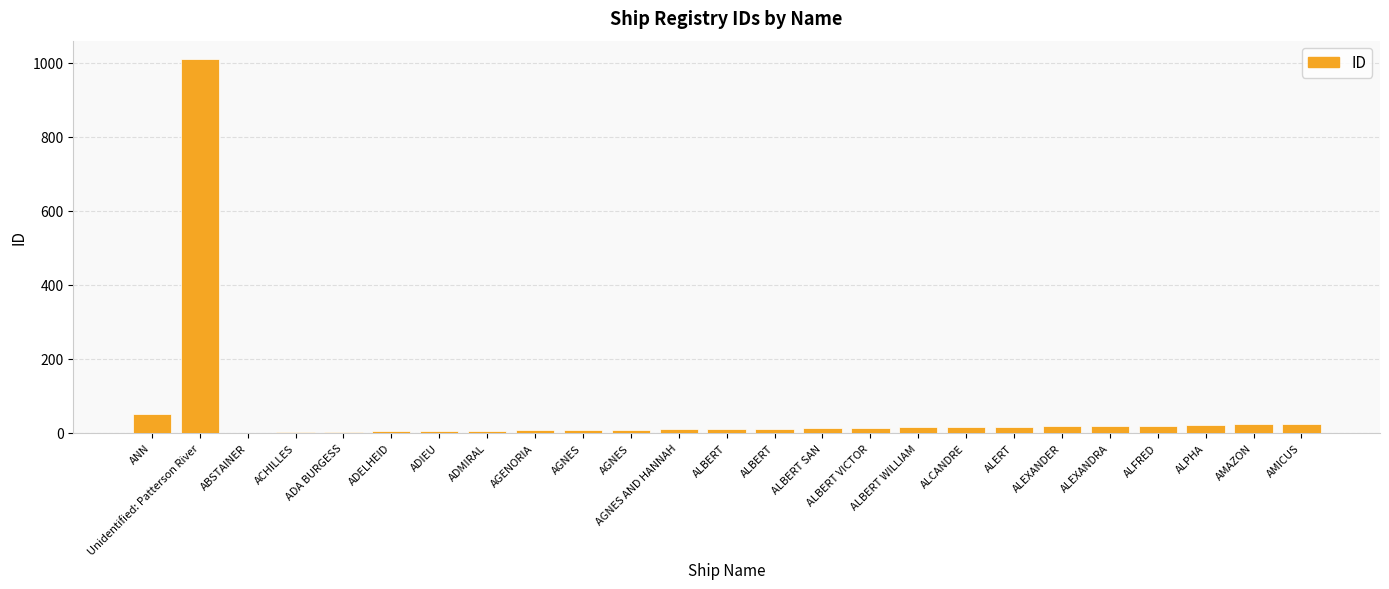

Which category has the lowest value across all series?

ABSTAINER